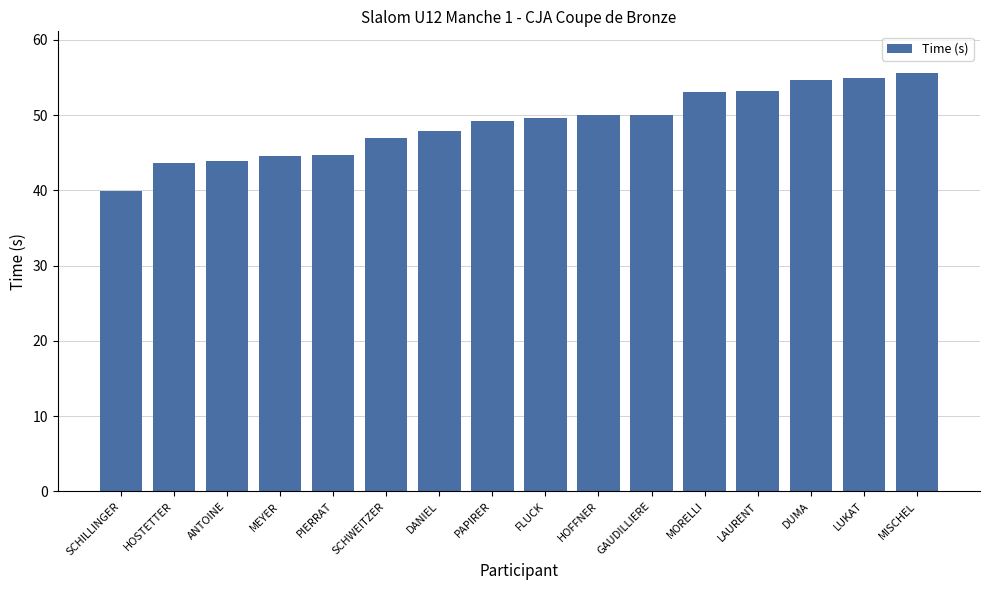

What is the change in value from SCHILLINGER to MEYER?

+4.6